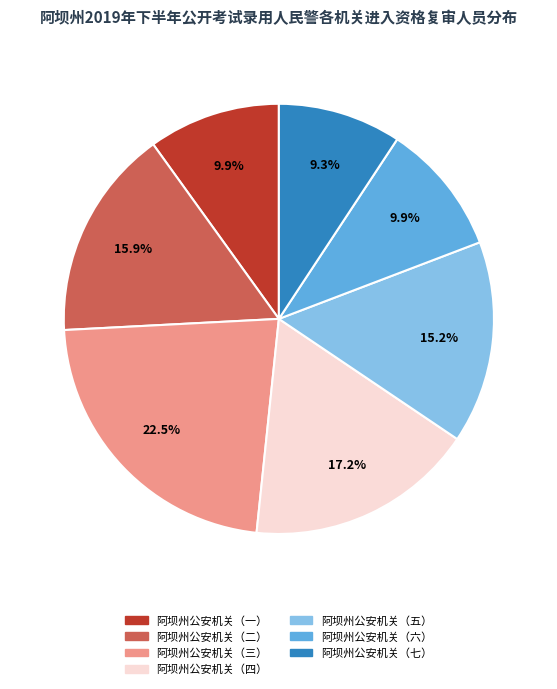

Approximately how many times larger is the value at 阿坝州公安机关（七） compared to 阿坝州公安机关（六）?

0.9